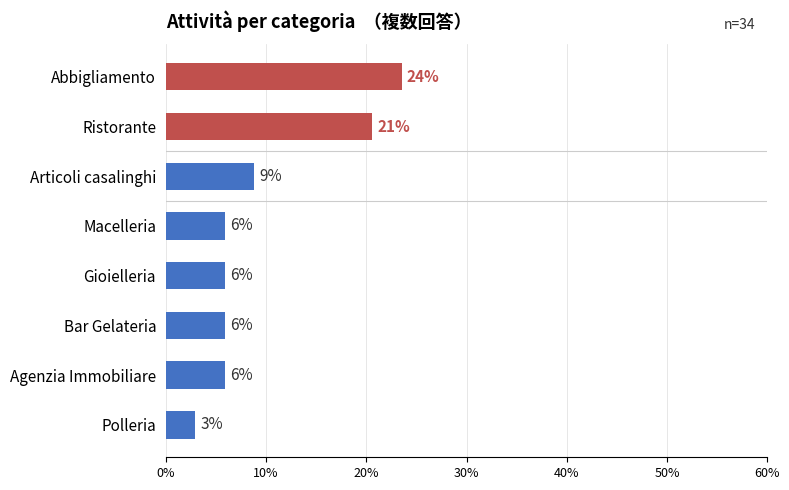

What is the difference between the second highest and second lowest values?

14.7